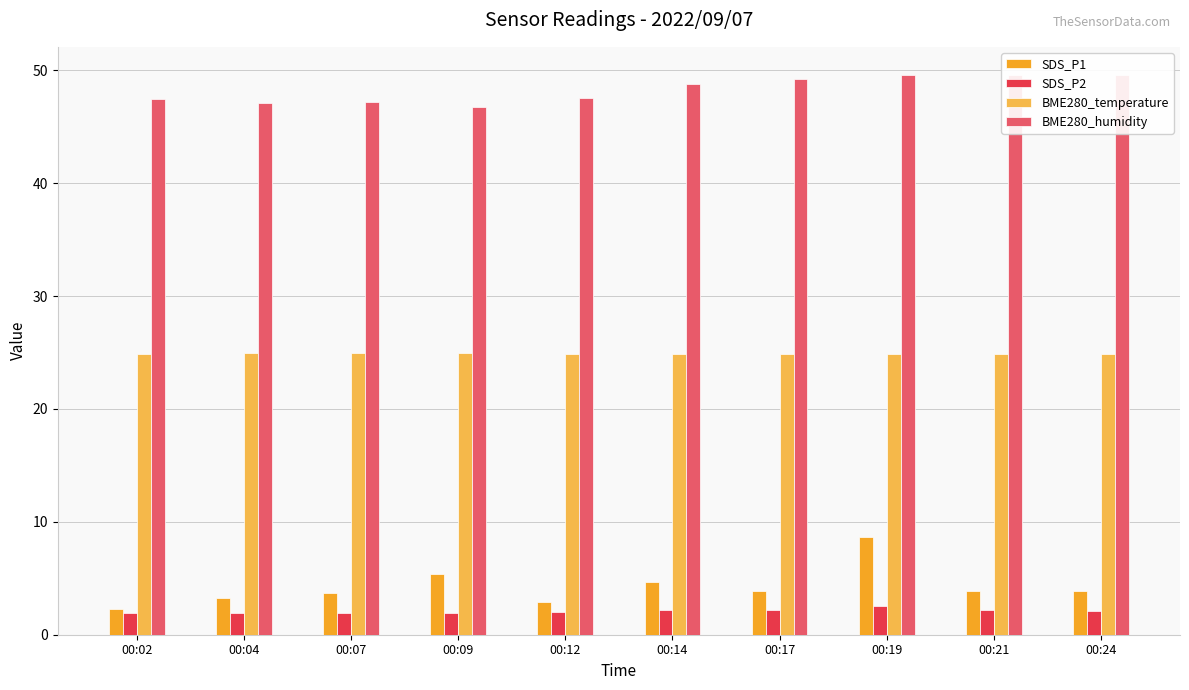

Which series has the largest range (max minus min)?

SDS_P1